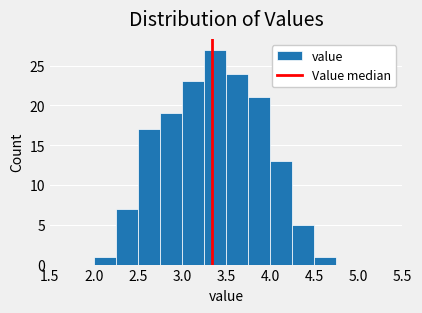

How tall is the bar that spans 3.25 to 3.50 on the x-axis? The values are not printed on the chart, so give them approximately, as read against the axis.

27